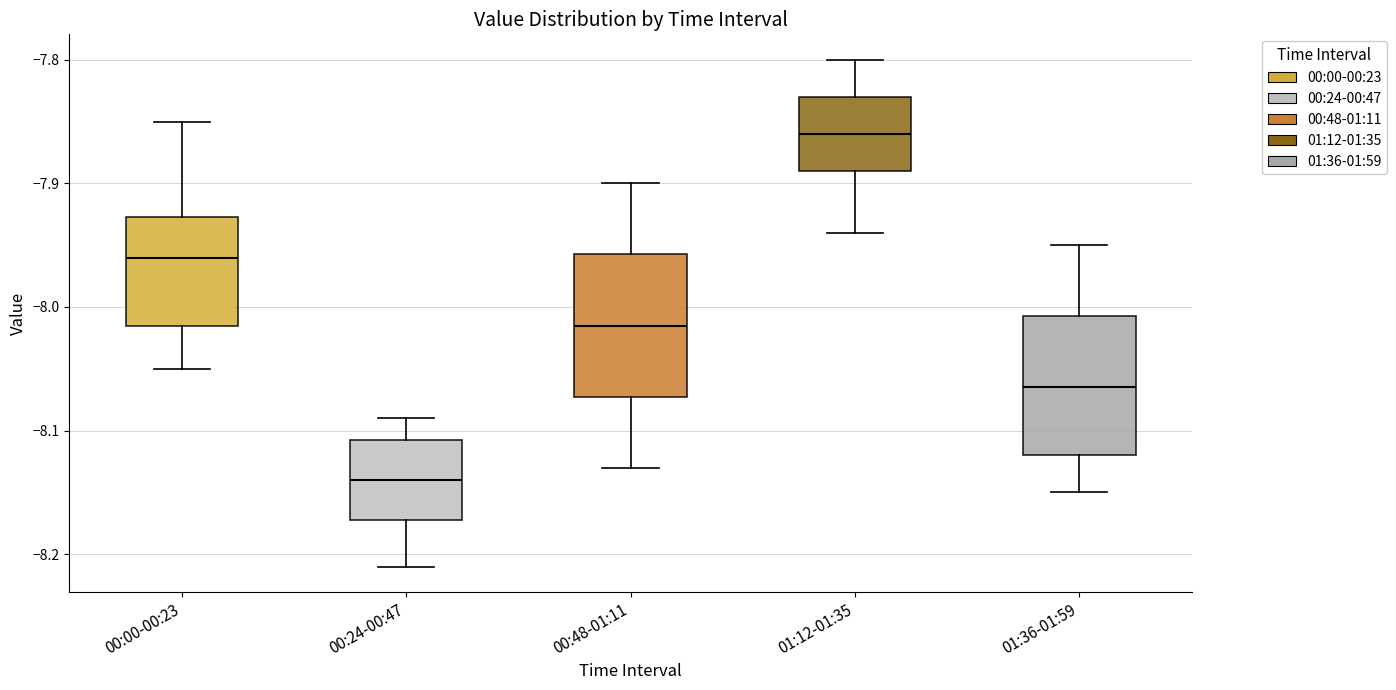

Reading left to right, read every box against the y-axis: the position of its median line, the range the box covers, and the ends of its whiskers. The values are not printed on the chart, so give them approximately, as read against the axis.

00:00-00:23: median -7.96, box -8.01 to -7.93, whiskers -8.05 to -7.85
00:24-00:47: median -8.14, box -8.17 to -8.11, whiskers -8.21 to -8.09
00:48-01:11: median -8.01, box -8.07 to -7.96, whiskers -8.13 to -7.90
01:12-01:35: median -7.86, box -7.89 to -7.83, whiskers -7.94 to -7.80
01:36-01:59: median -8.06, box -8.12 to -8.01, whiskers -8.15 to -7.95